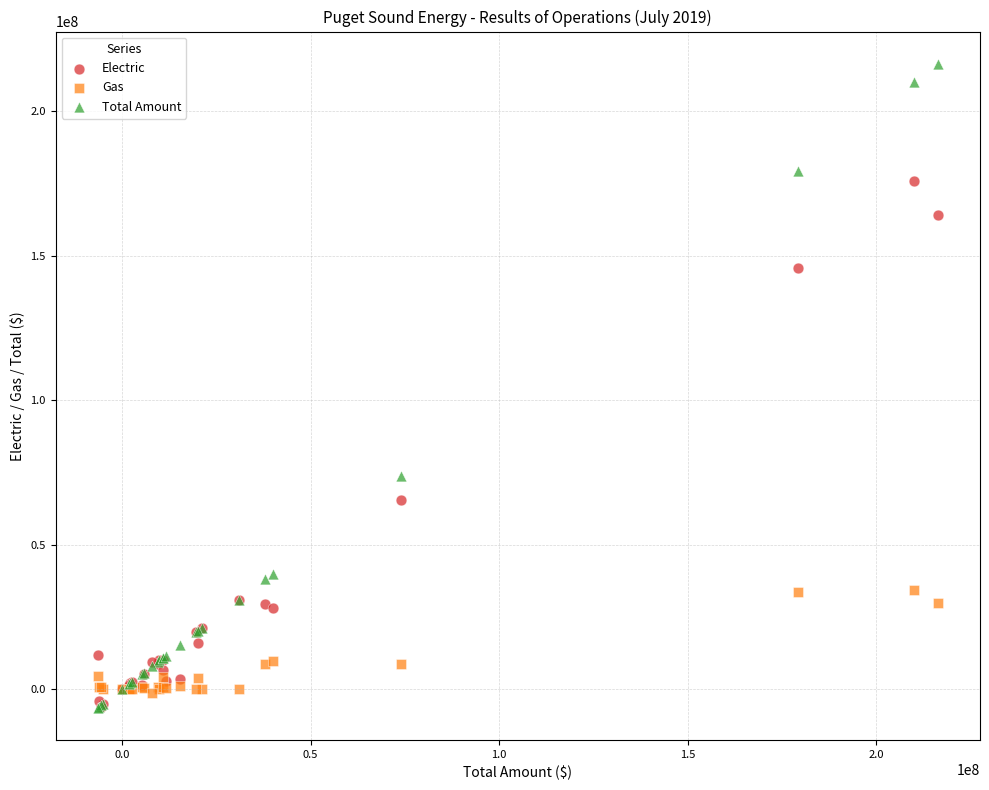

In the Electric series, what Y value is closest to 84688664?

65276769.5